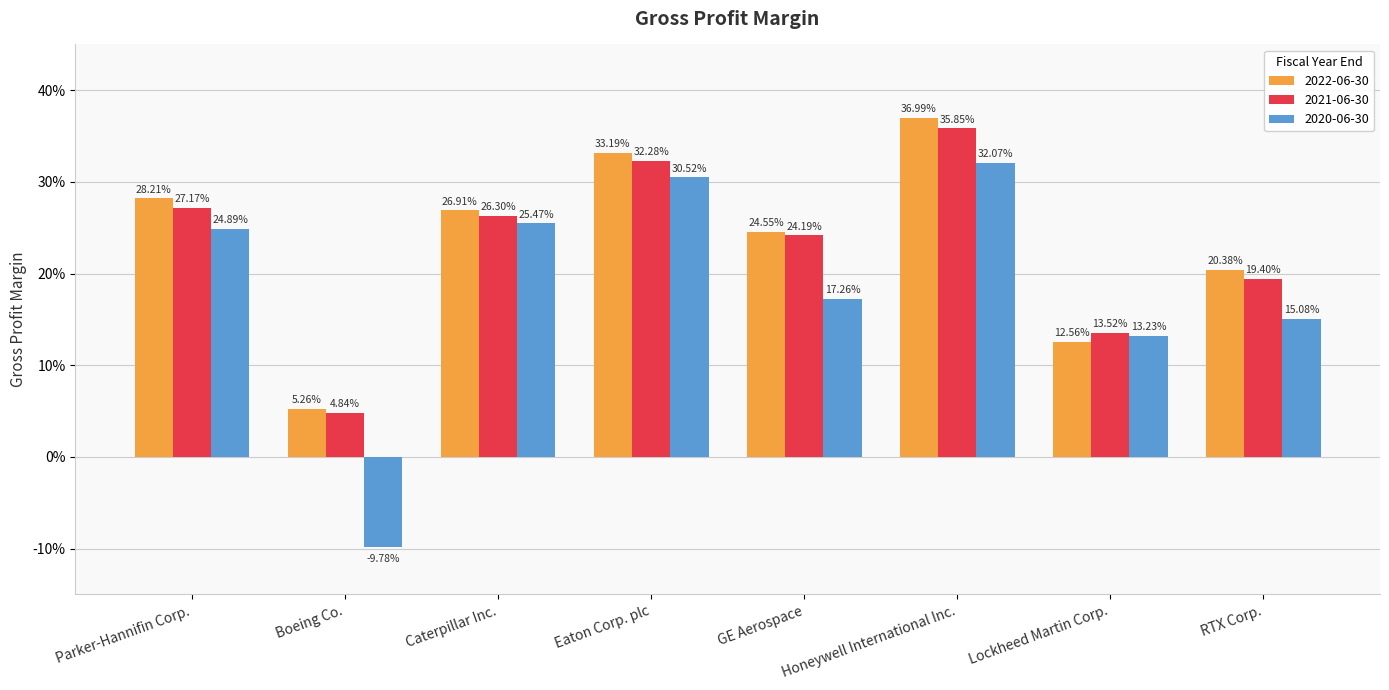

What is the label of the 3rd bar from the right?

Honeywell International Inc.